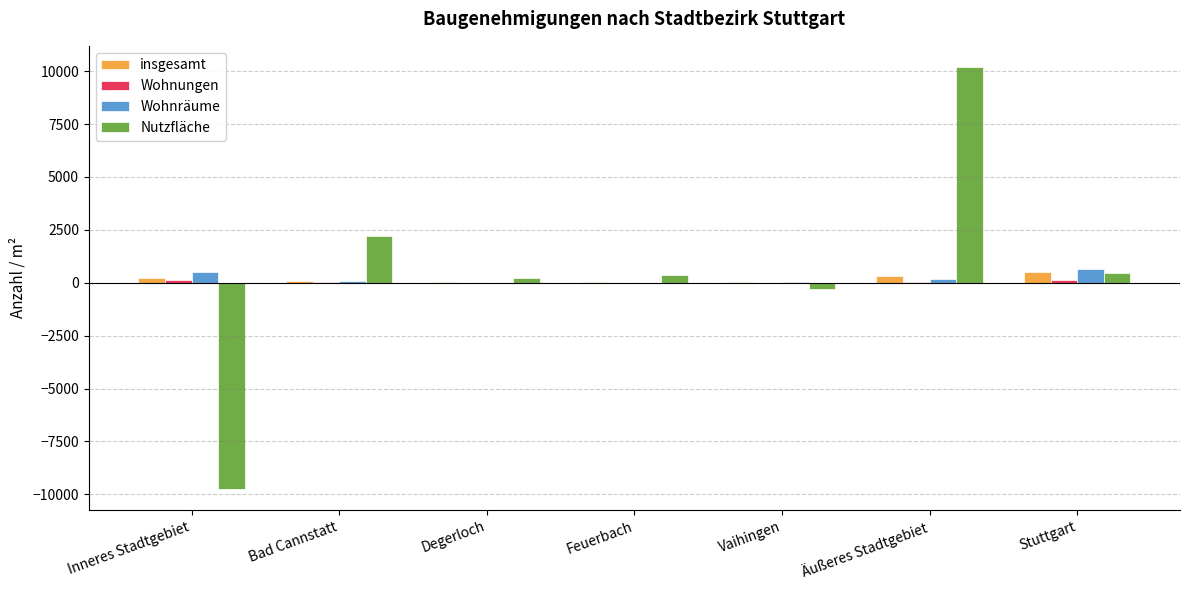

What is the sum of all Wohnräume values?

1423